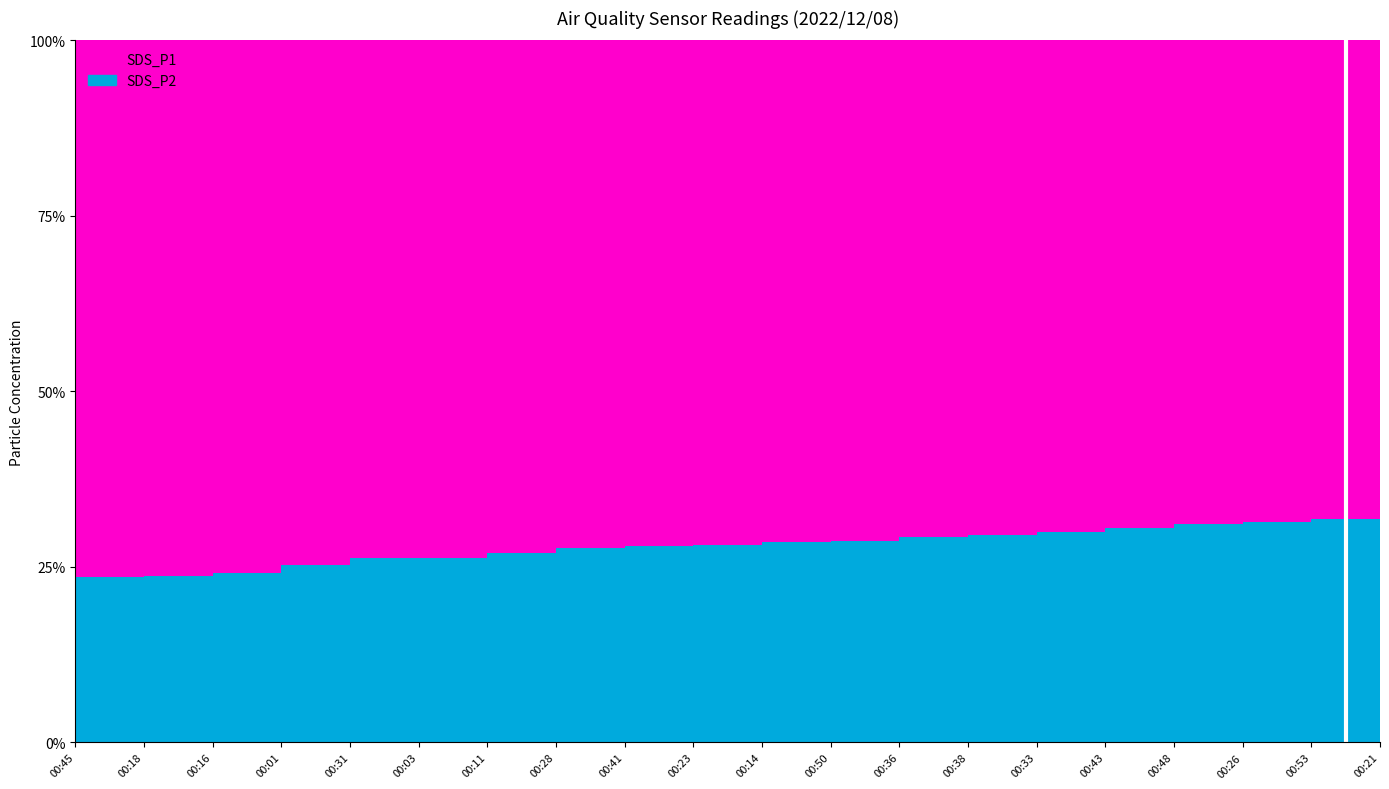

Which series has the largest range (max minus min)?

SDS_P2